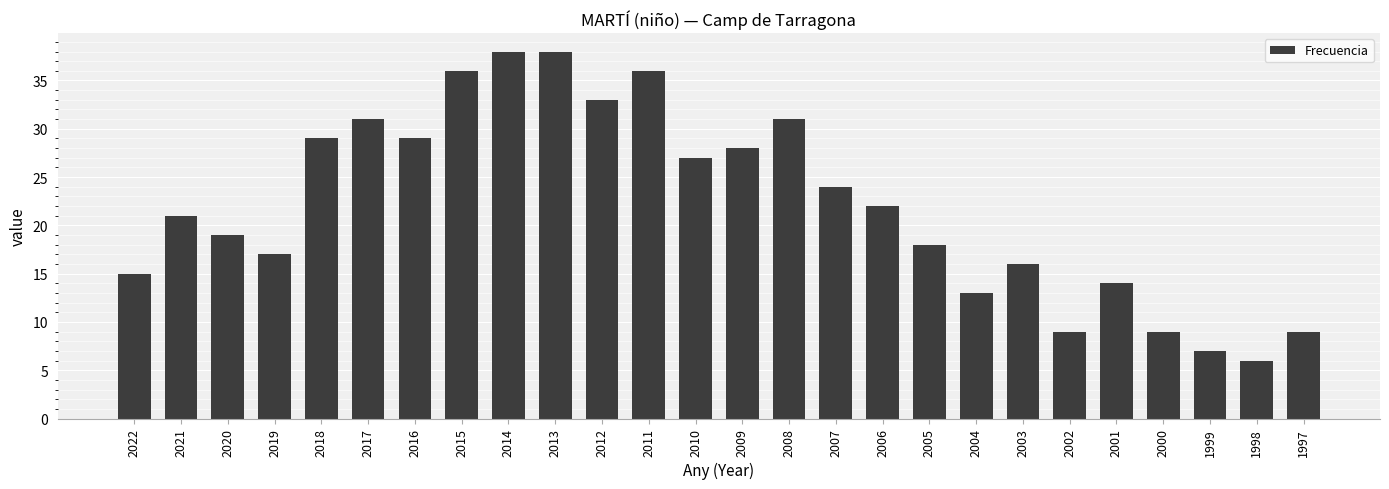

The chart shows a value of 67 at 2014. True or false?

False